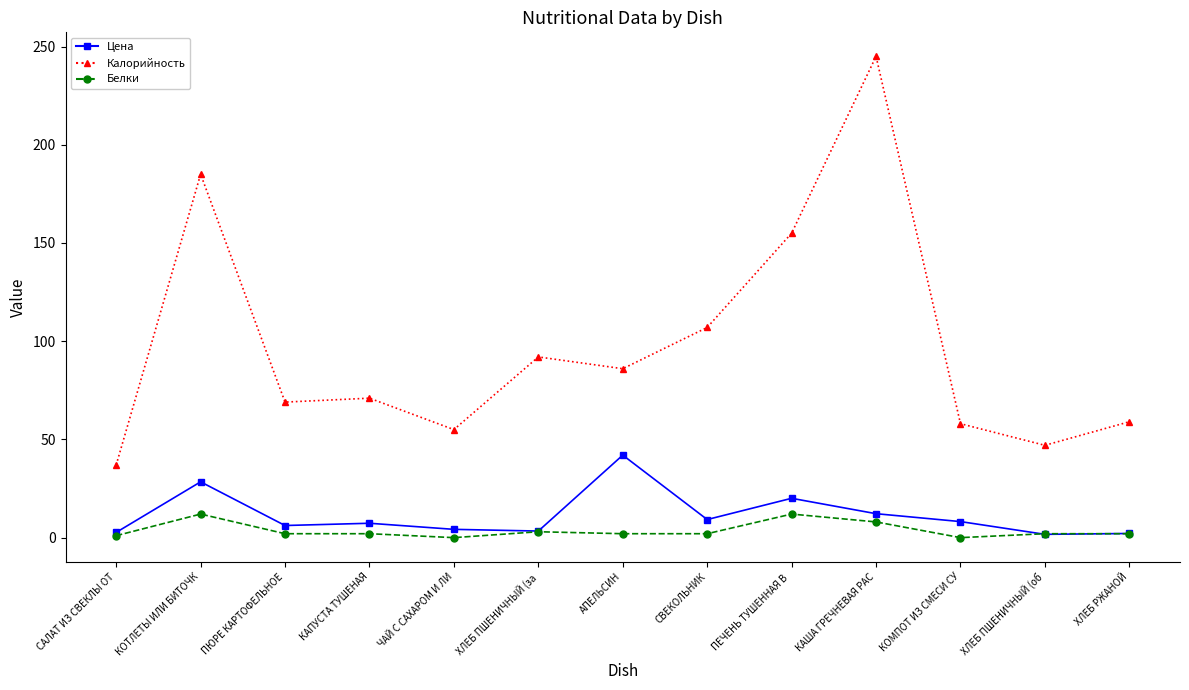

True or false: Белки and Калорийность cross at least once.

False